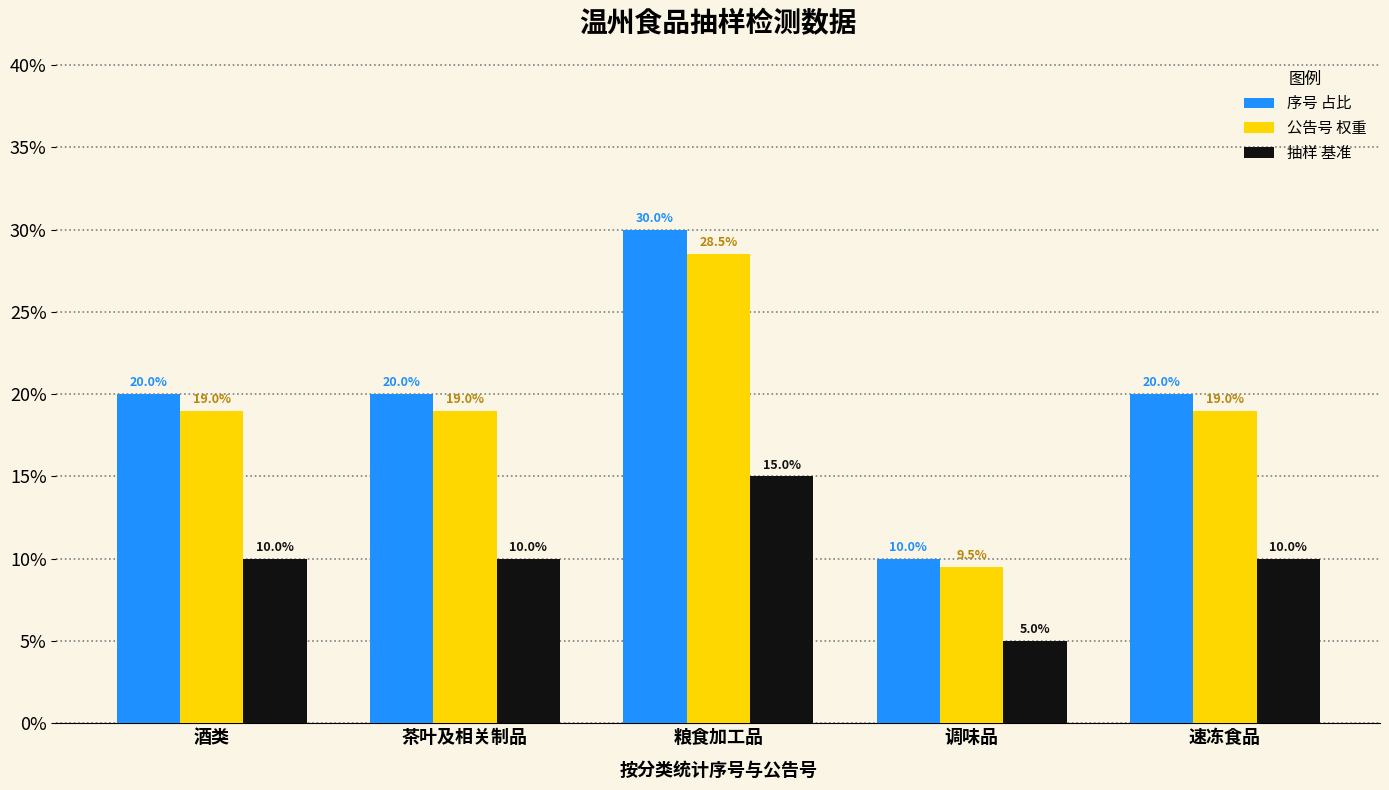

How many bars are there in total?

15